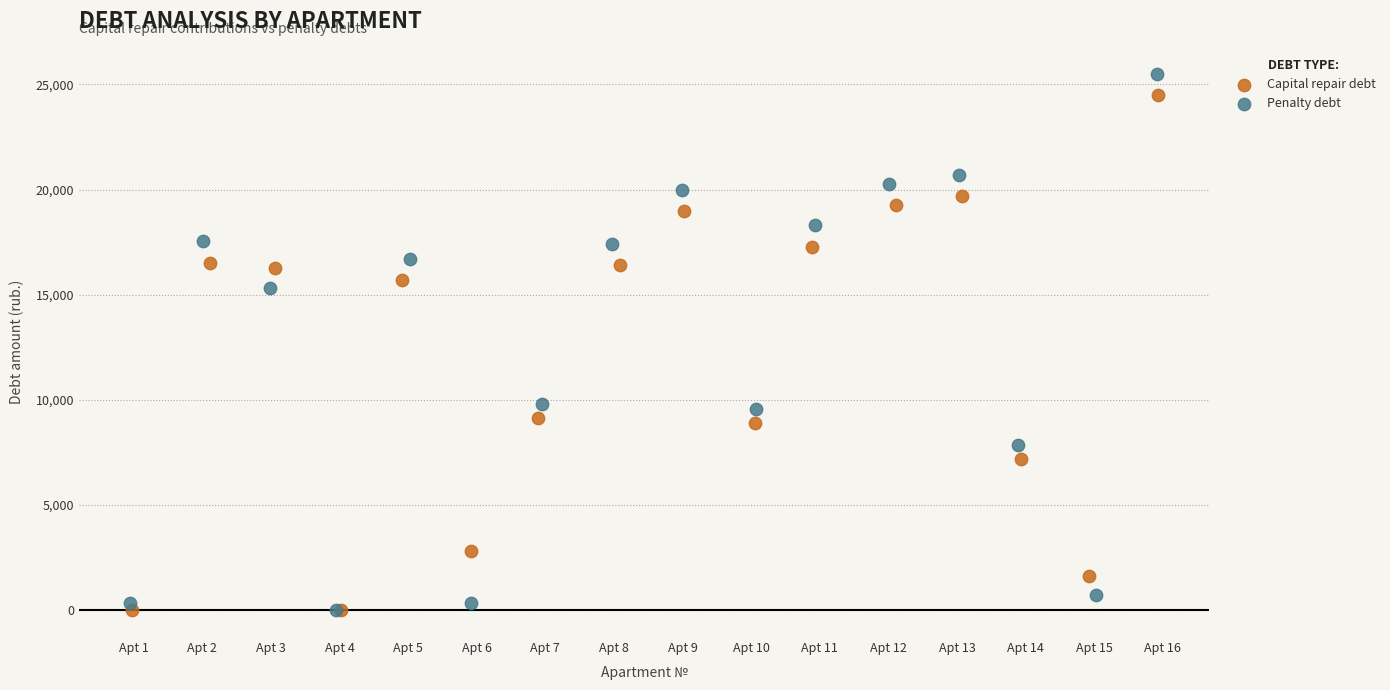

Which series has the largest Y range (max minus min)?

Penalty debt